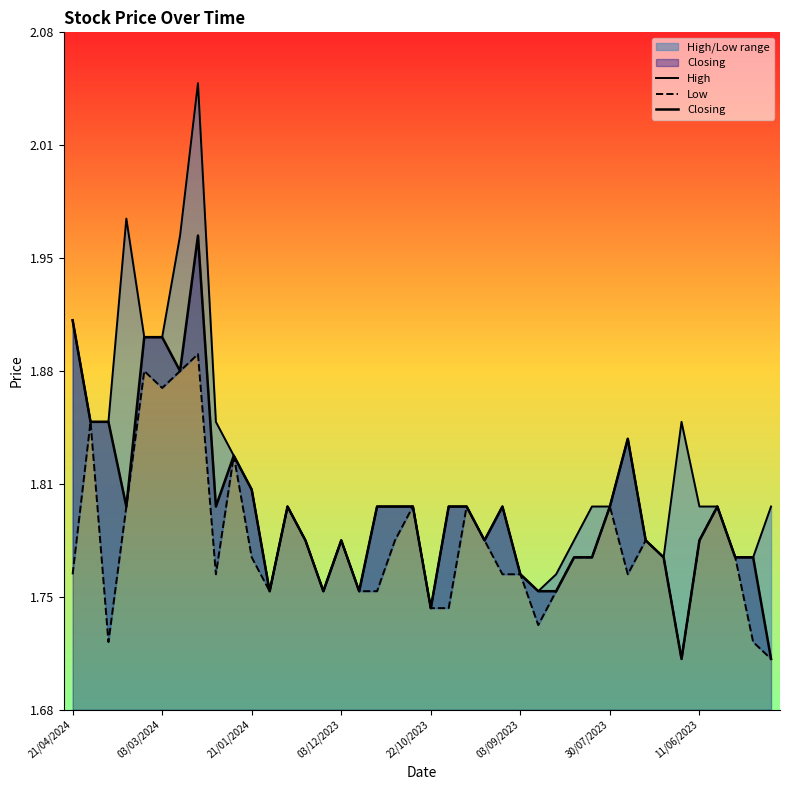

True or false: Closing and High cross at least once.

False